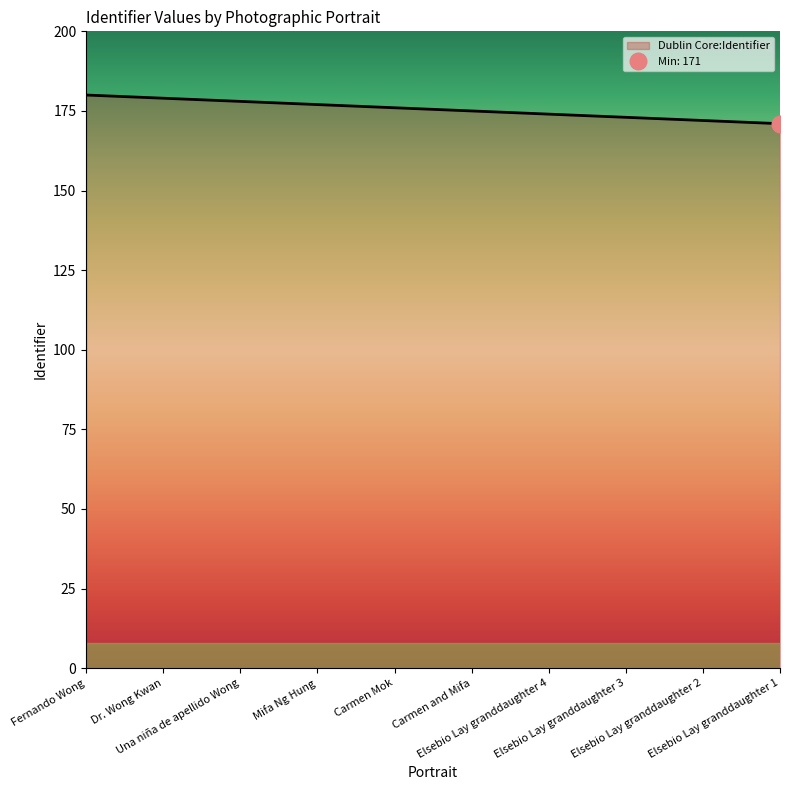

List the labels in order of value, smallest first.

Elsebio Lay granddaughter 1, Elsebio Lay granddaughter 2, Elsebio Lay granddaughter 3, Elsebio Lay granddaughter 4, Carmen and Mifa, Carmen Mok, Mifa Ng Hung, Una niña de apellido Wong, Dr. Wong Kwan, Fernando Wong